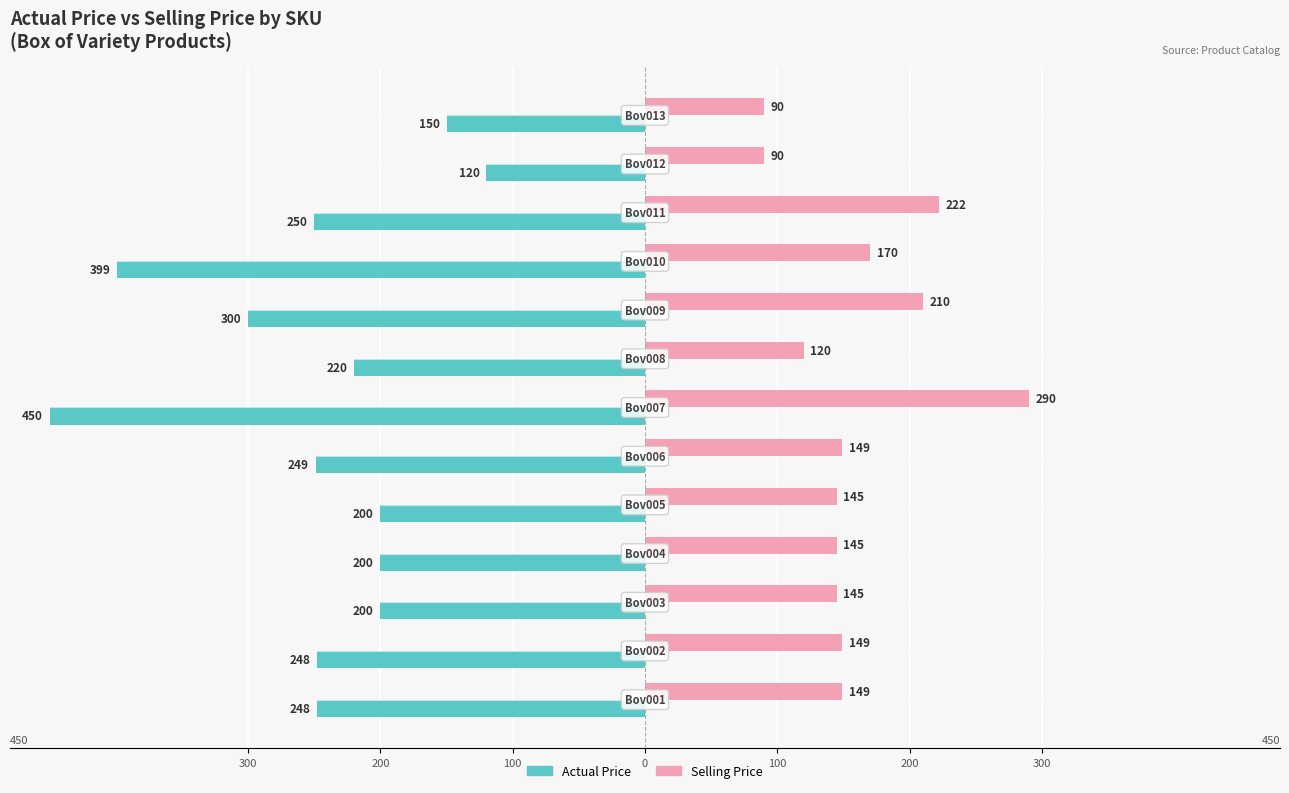

Which series has the widest spread of values?

Actual Price